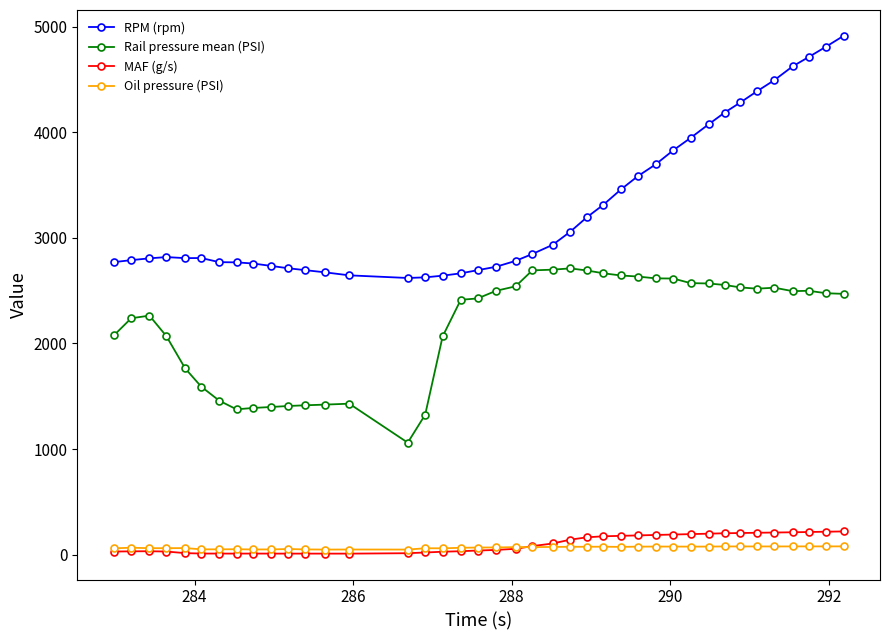

Is this an area chart (filled region under the line)?

No